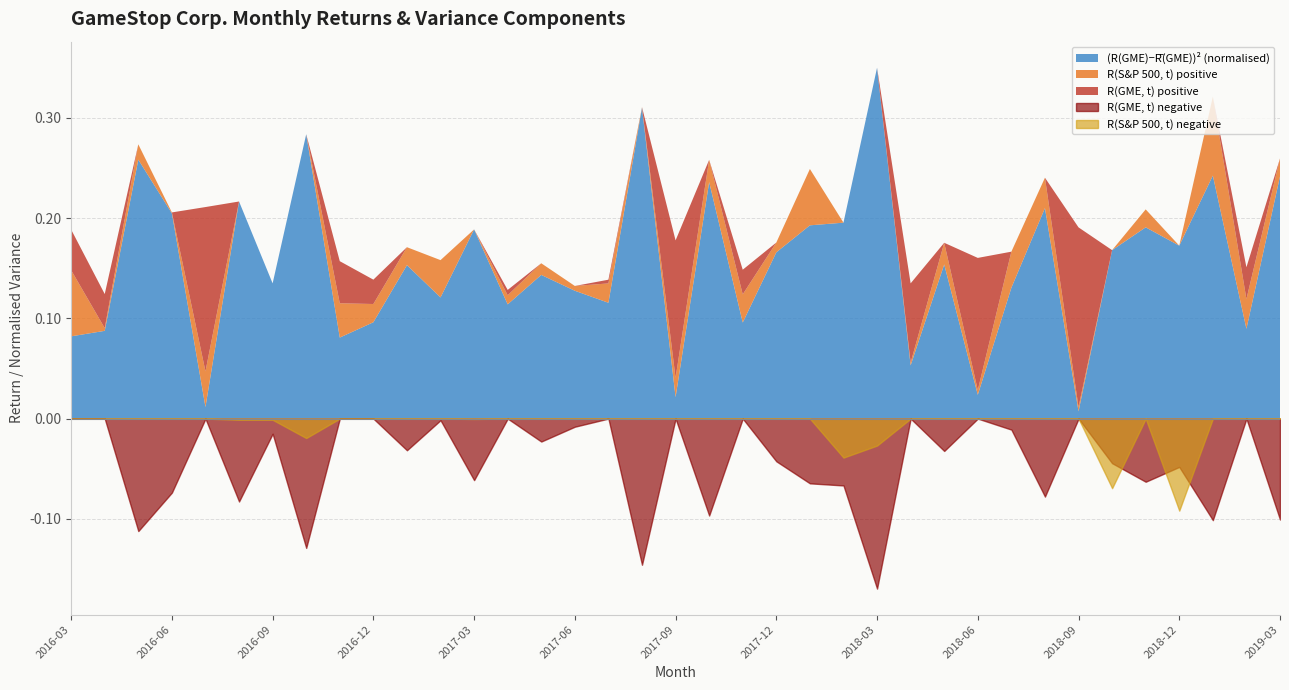

How many values in R(S&P 500, t) are below zero?

8